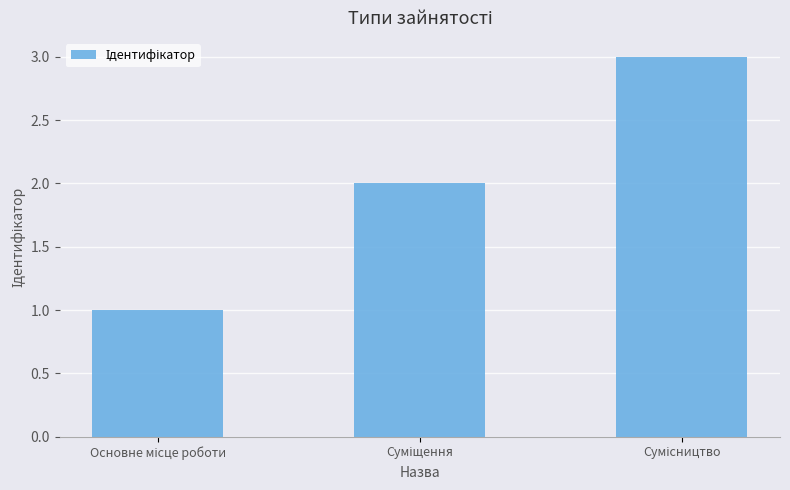

What is the average value?

2